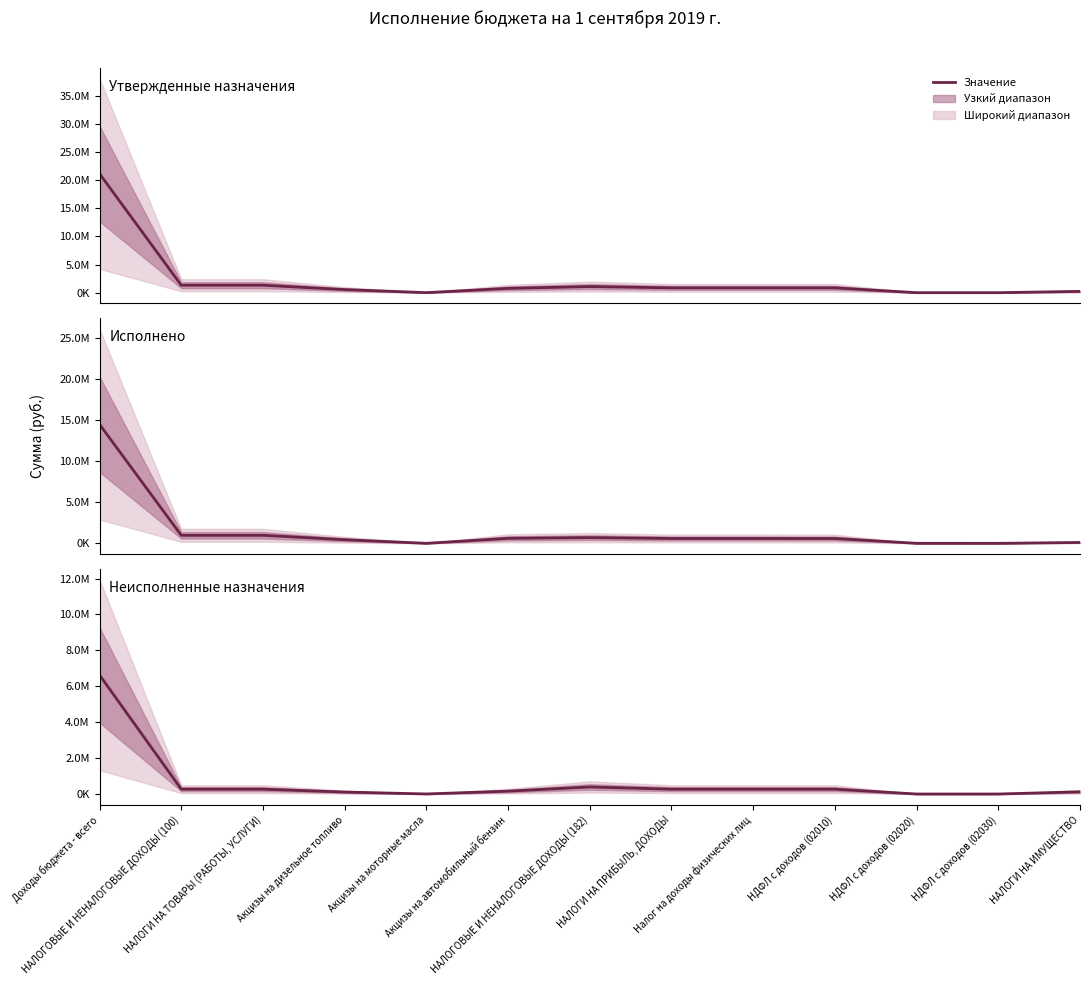

Read the Утвержденные назначения value at НДФЛ с доходов (02030).

751.9